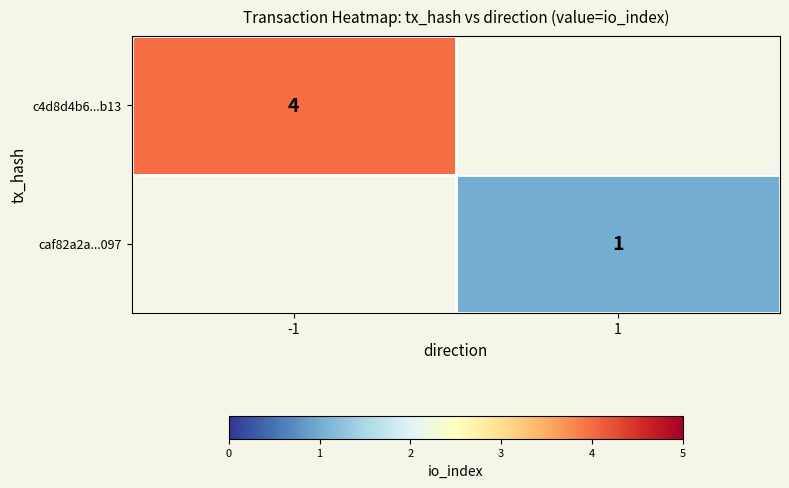

Is the value of c4d8d4b6...b13 at -1 greater than the value of caf82a2a...097 at 1?

Yes